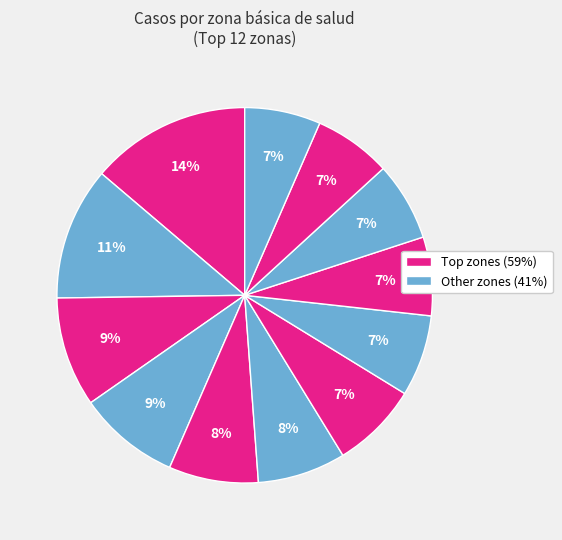

Count the number of slices in the pie.

12